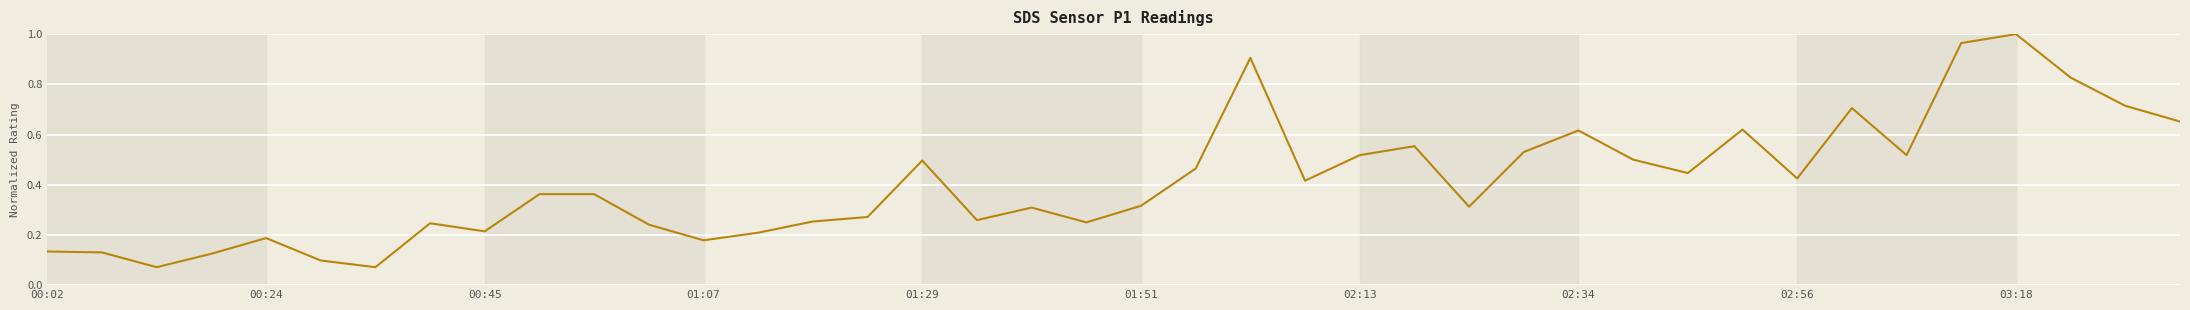

What is the difference between the maximum and minimum values?

0.9